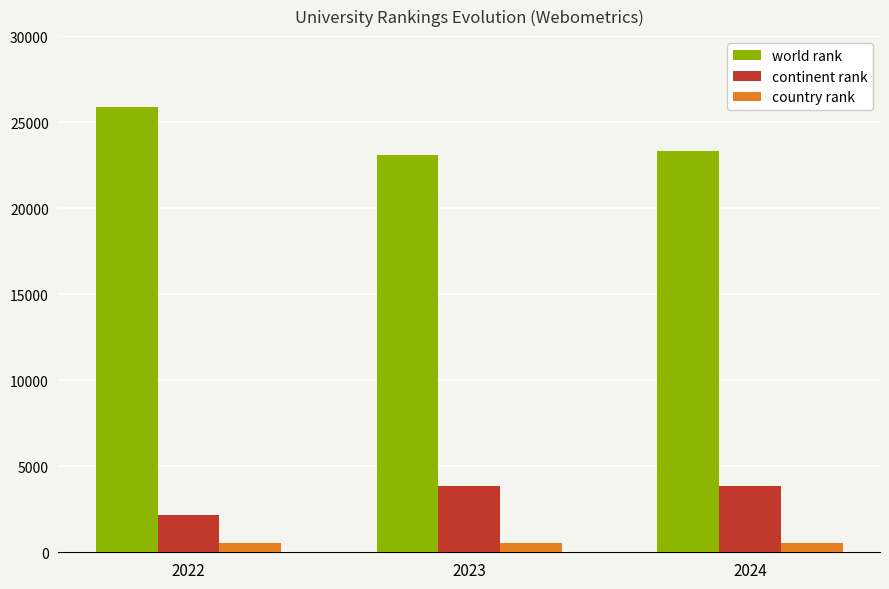

What is the sum of the country rank values at 2023 and 2024?

1136